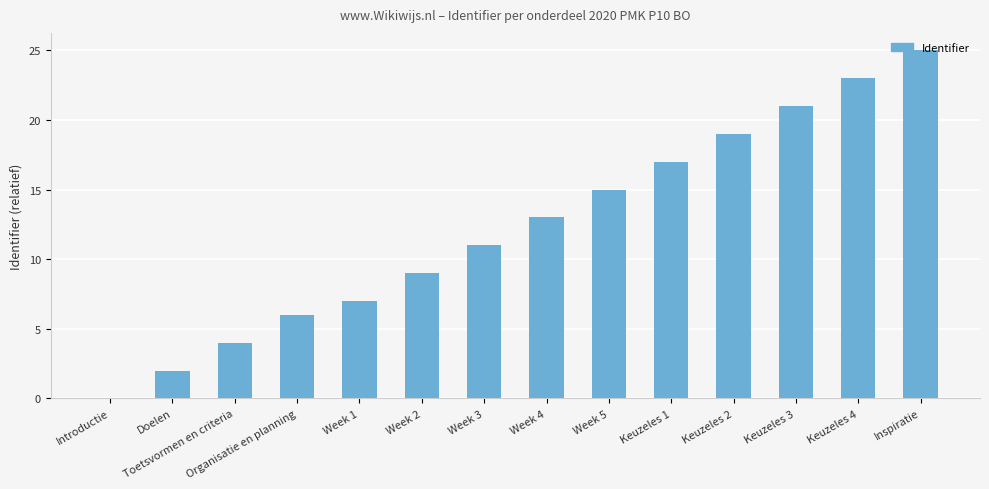

What is the change in value from Introductie to Doelen?

+2